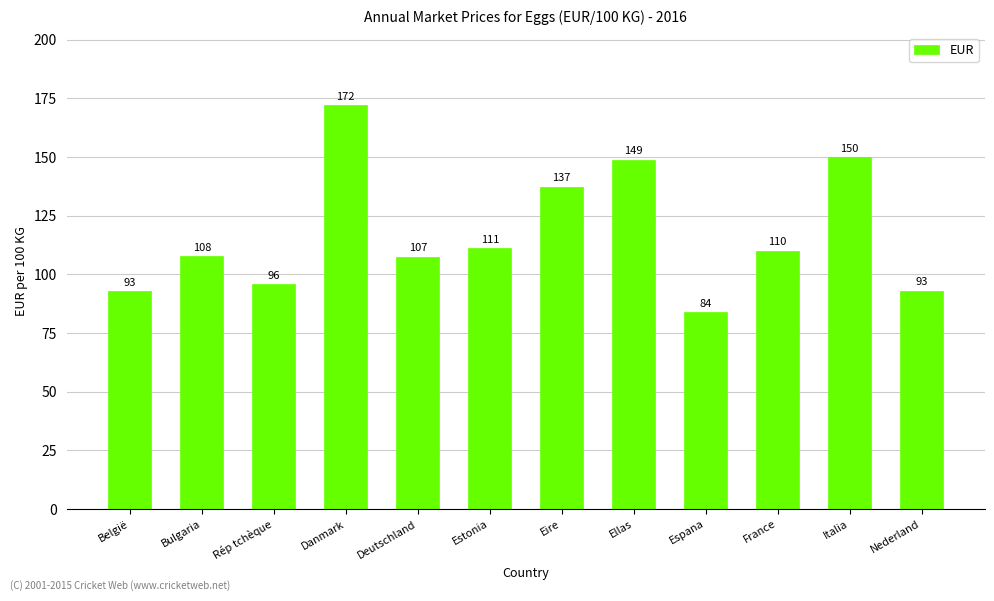

Which label corresponds to the smallest value in the chart?

Espana